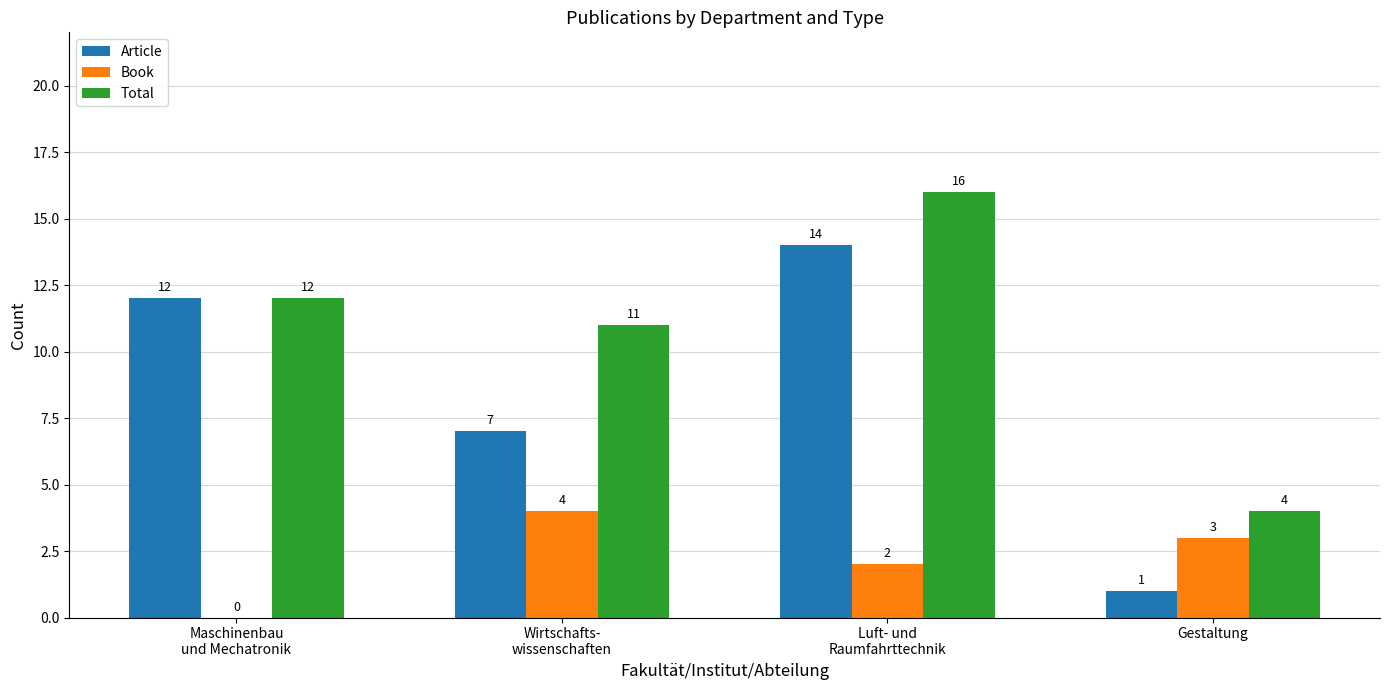

How many Article values are between 7 and 14?

3